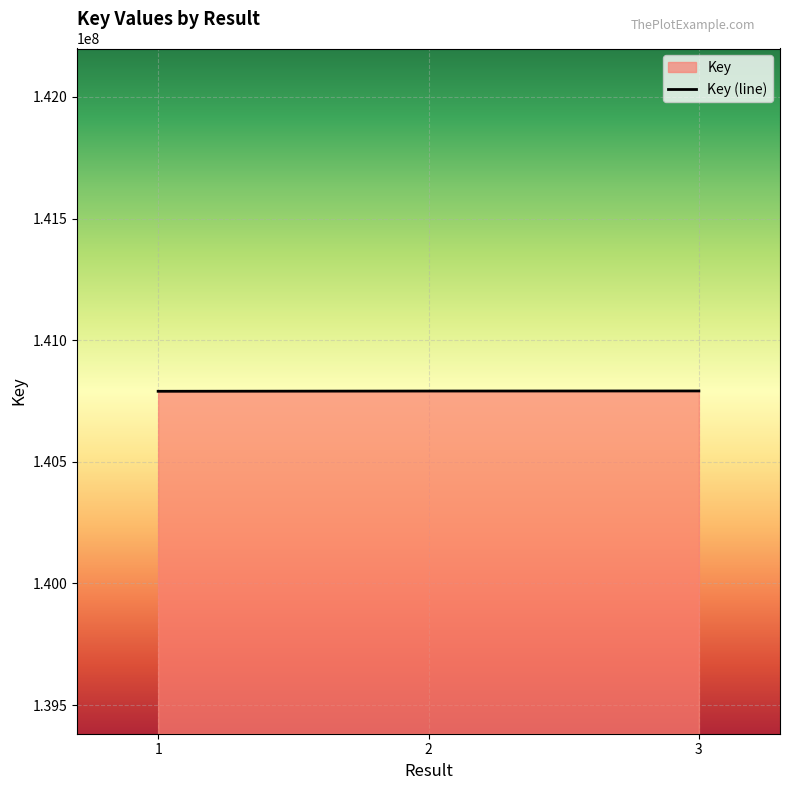

Between 3 and 1, which is larger?

3